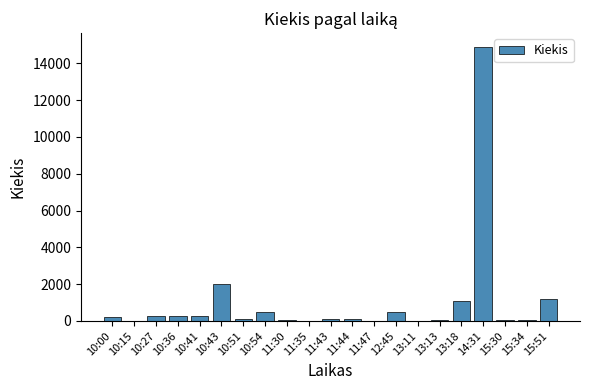

The value at 10:54 is 500. True or false?

True